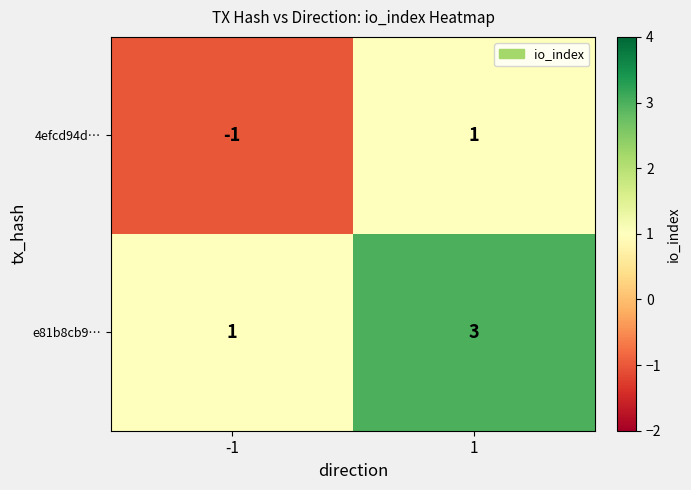

What is the sum of all e81b8cb9… values?

4